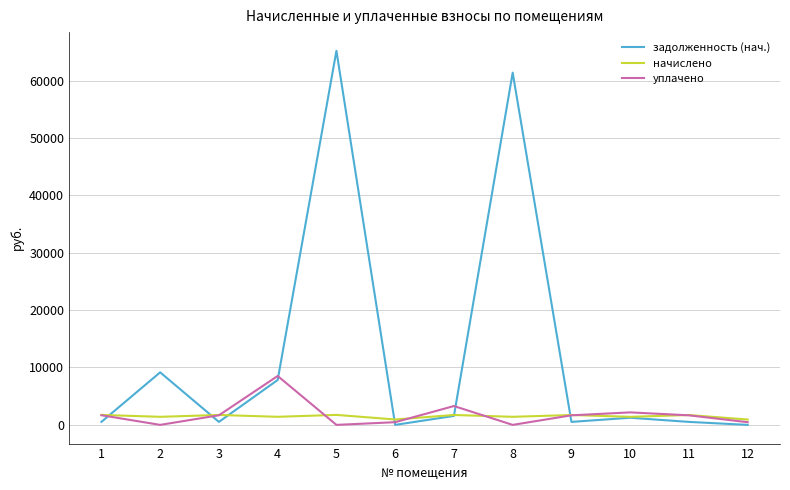

Which series changed the most between 8 and 9?

задолженность (нач.)